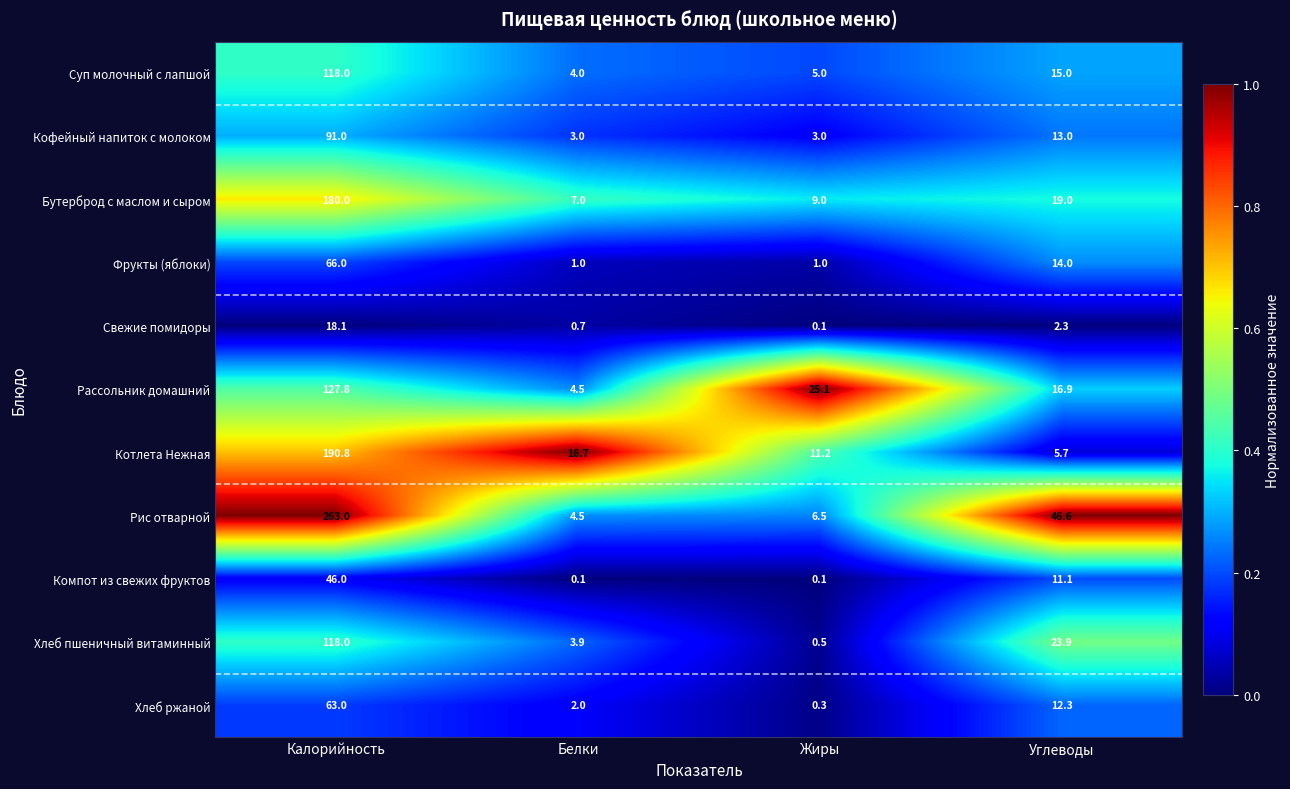

At which category is the sum across all series the highest?

Калорийность